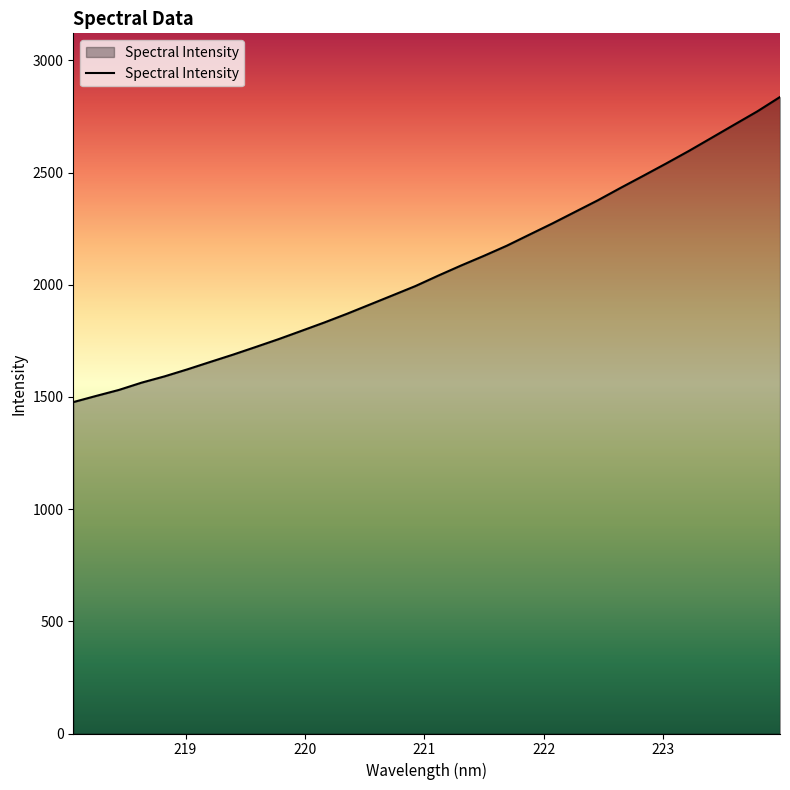

What is the minimum value shown in the chart?

1477.0